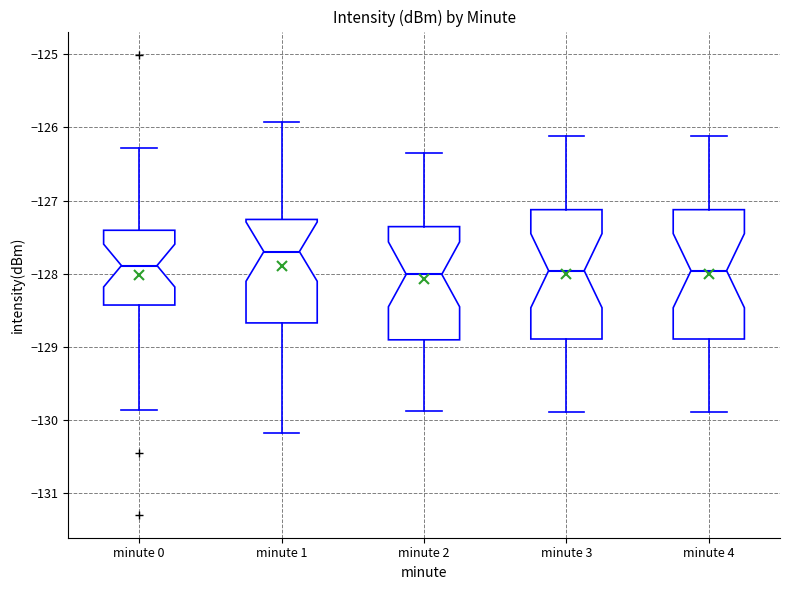

Reading left to right, transcribe this box plot: for each box, give where its median line is, the range the box spans, and where its two whiskers end, as read against the y-axis. The values are not printed on the chart, so give them approximately, as read against the axis.

minute 0: median -127.9, box -128.4 to -127.4, whiskers -129.9 to -126.3
minute 1: median -127.7, box -128.7 to -127.3, whiskers -130.2 to -125.9
minute 2: median -128.0, box -128.9 to -127.4, whiskers -129.9 to -126.3
minute 3: median -128.0, box -128.9 to -127.1, whiskers -129.9 to -126.1
minute 4: median -128.0, box -128.9 to -127.1, whiskers -129.9 to -126.1